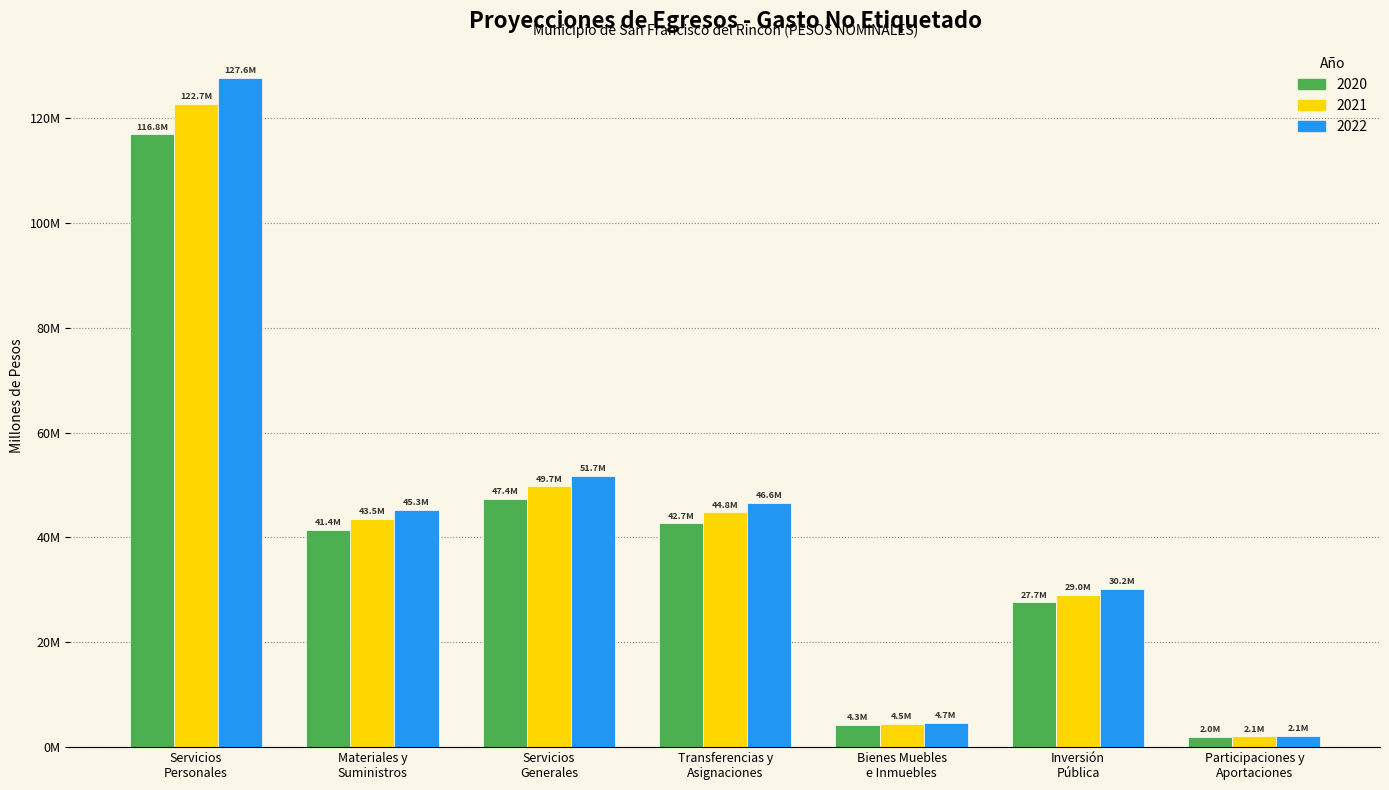

The value of 2022 at Transferencias y
Asignaciones is 46576010.3. True or false?

True